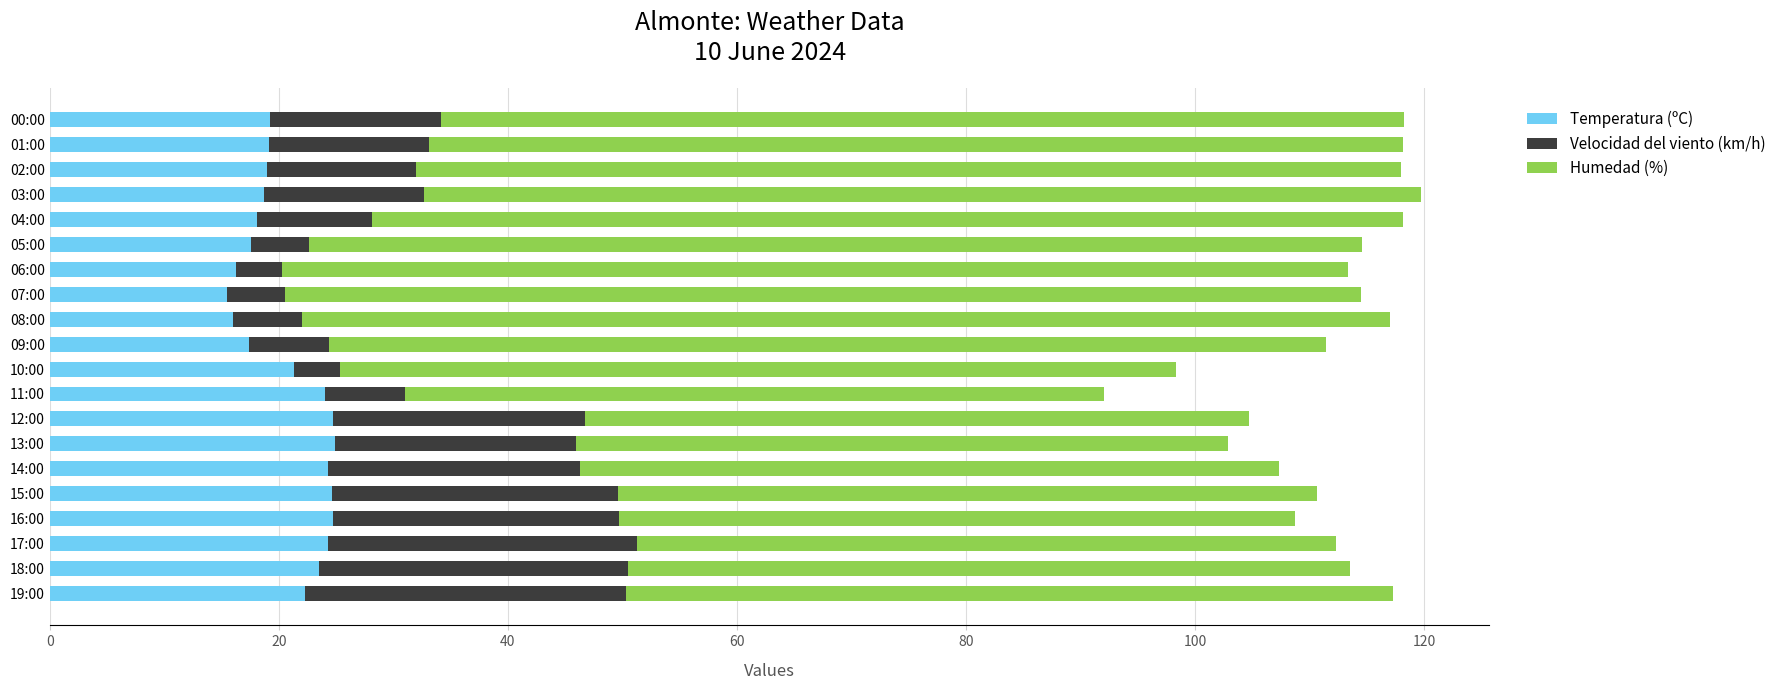

The value of Temperatura (ºC) at 01:00 is 19.1. True or false?

True